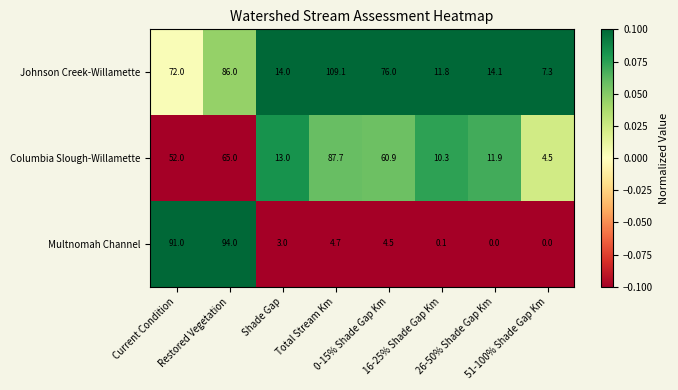

Which series has the largest range (max minus min)?

Johnson Creek-Willamette